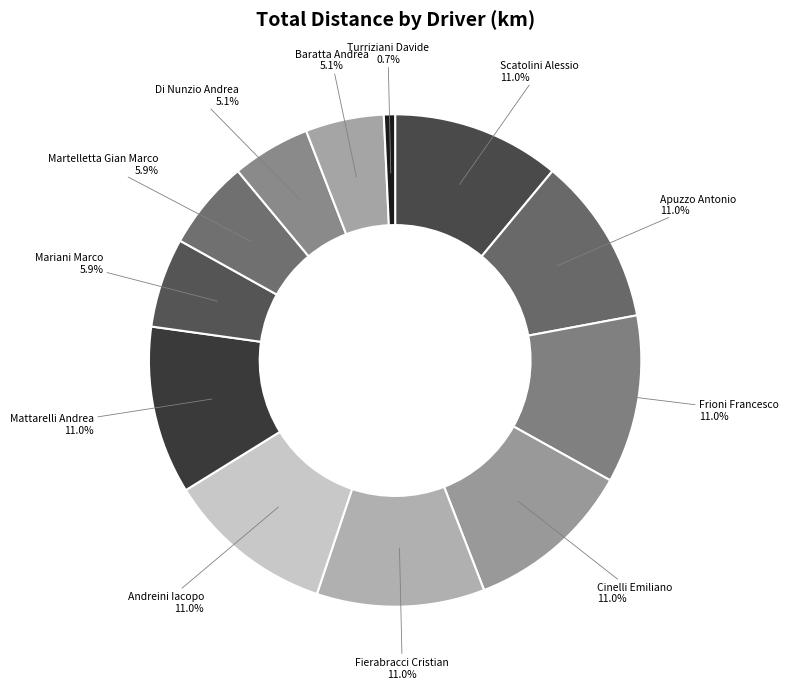

To the nearest percent, what portion does Di Nunzio Andrea represent?

5%